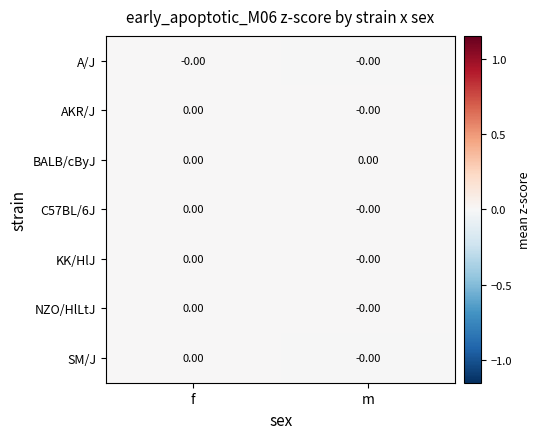

How many positive values does the BALB/cByJ series have?

1